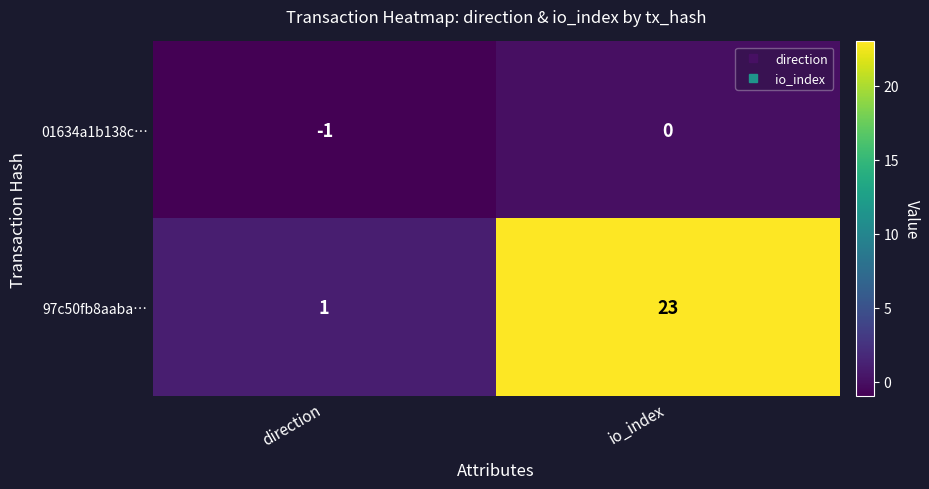

Reading left to right, extract all data points from this chart.

01634a1b138c…: direction=-1	io_index=0
97c50fb8aaba…: direction=1	io_index=23